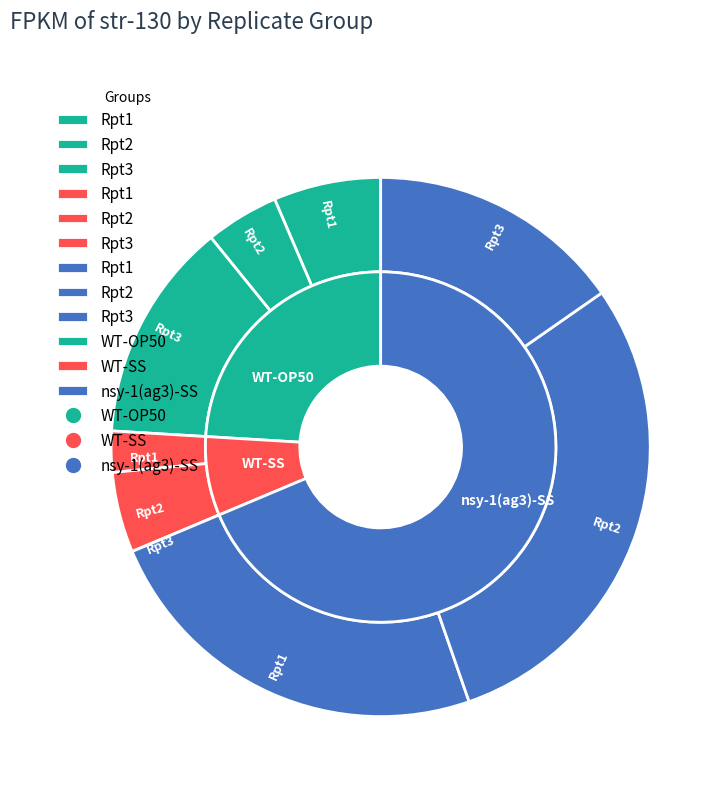

How many segments does this pie chart have?

3